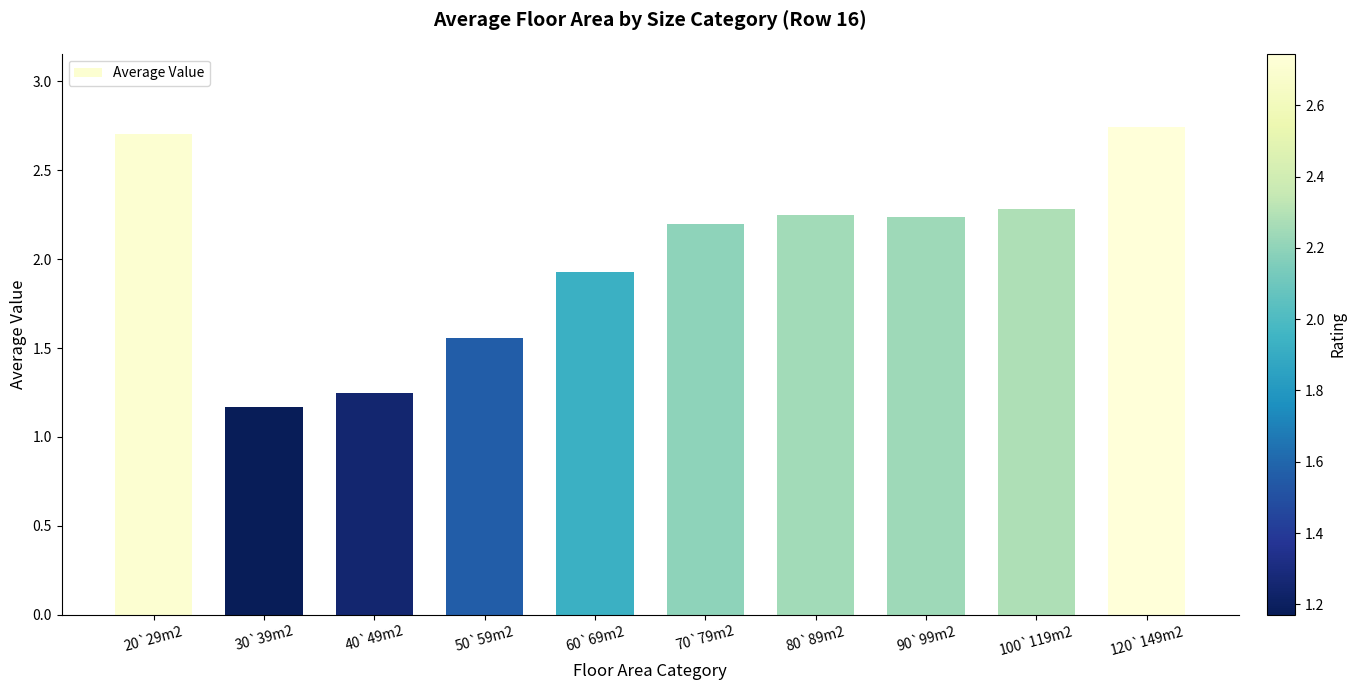

Between 120`149m2 and 70`79m2, which is larger?

120`149m2